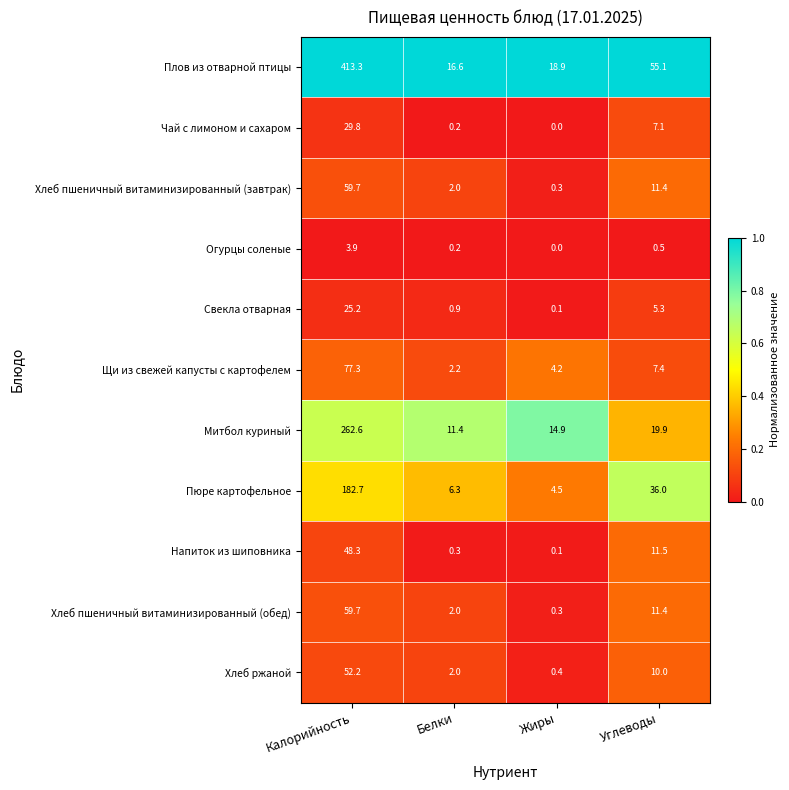

The Огурцы соленые series shows 0.1 at Углеводы. True or false?

False